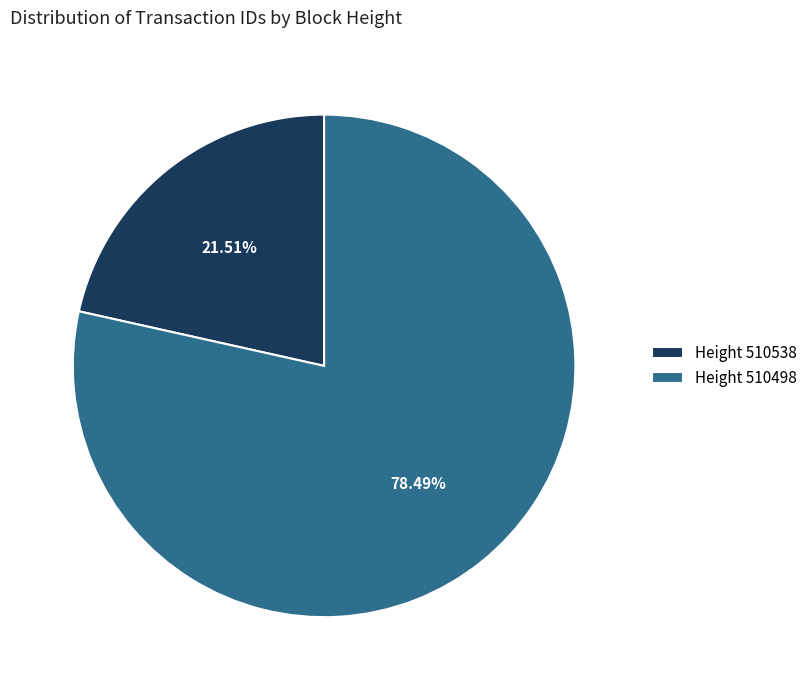

Approximately how many times larger is the value at Height 510538 compared to Height 510498?

0.3